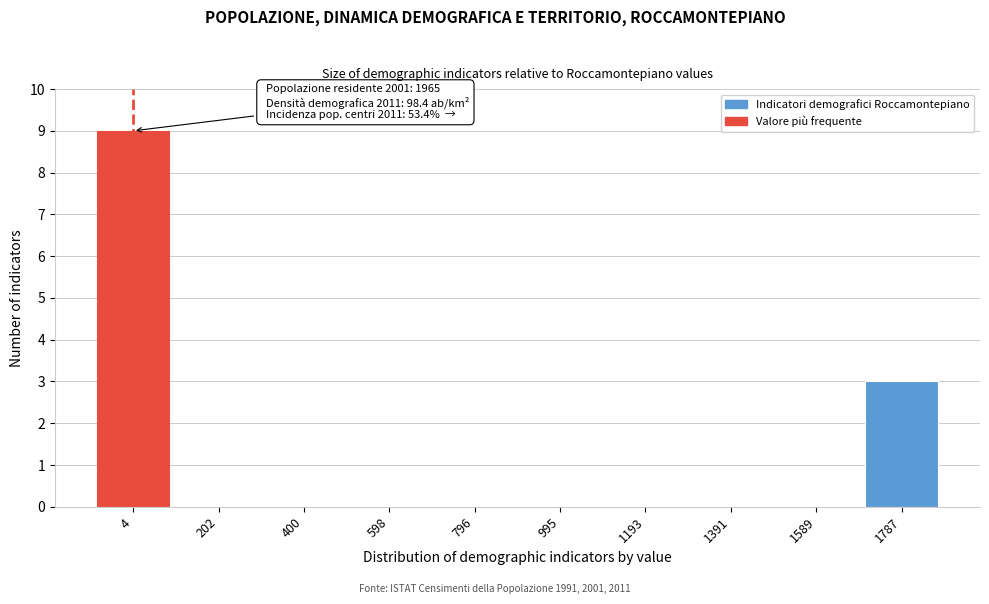

Reading left to right, what are all the values shown in this chart?

4=9	202=0	400=0	598=0	796=0	995=0	1193=0	1391=0	1589=0	1787=3